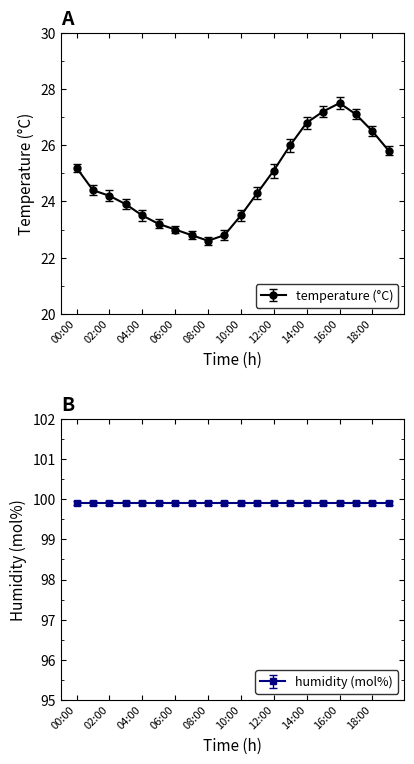

What is the greatest value displayed?

27.5